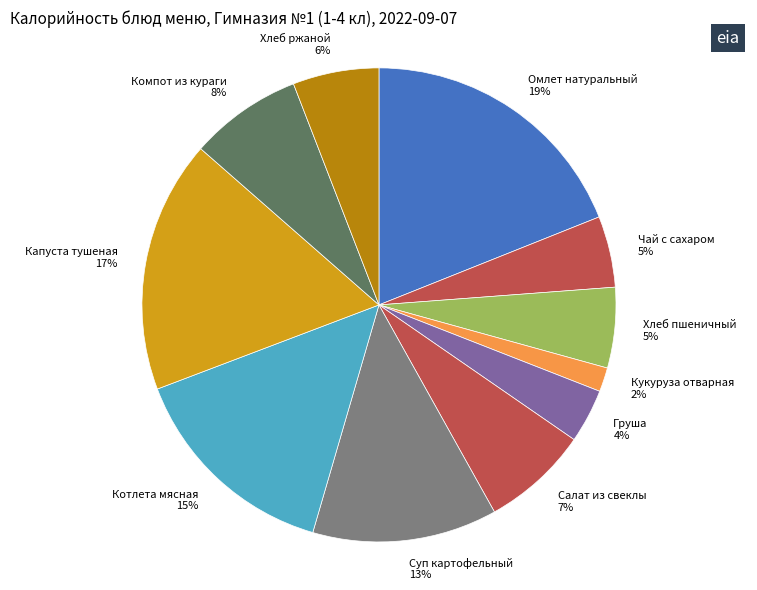

Is there any slice that represents more than half of the pie?

No